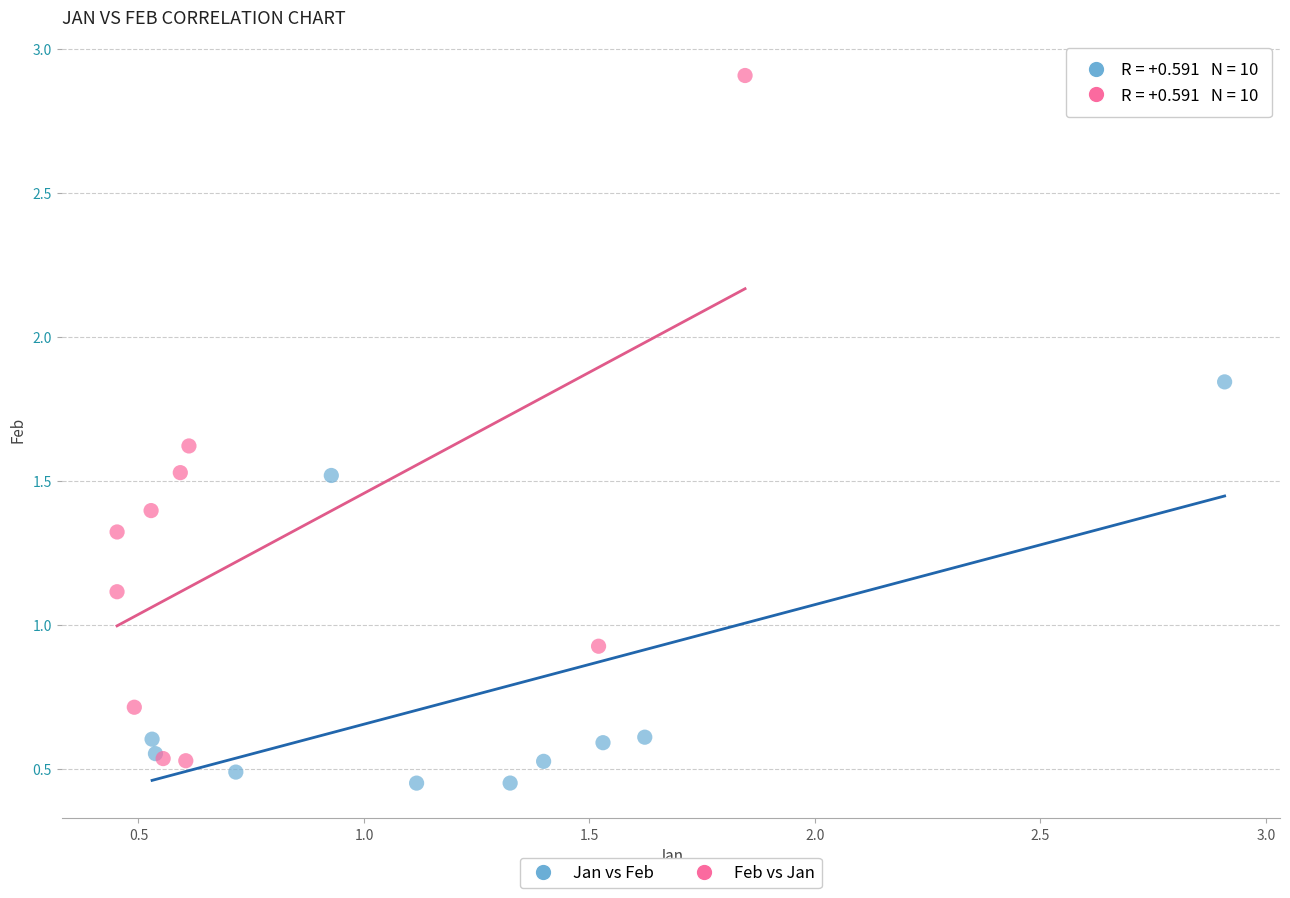

Which series contains the highest Y value?

Feb vs Jan